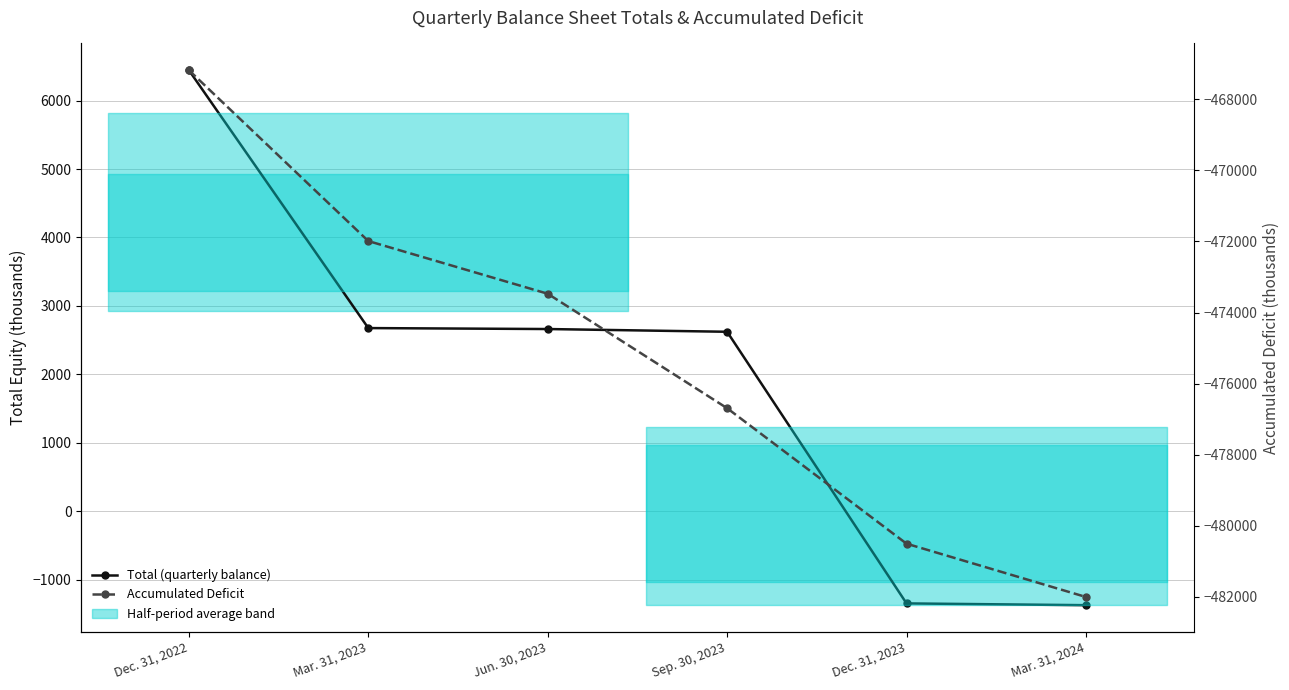

What are all the series names shown in the legend?

Total (quarterly balance), Accumulated Deficit